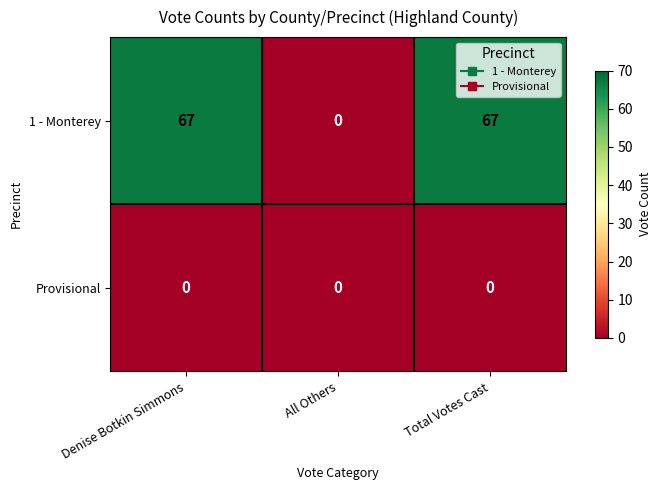

Reading right to left, transcribe all the data shown in this chart.

1 - Monterey: 67	0	67
Provisional: 0	0	0